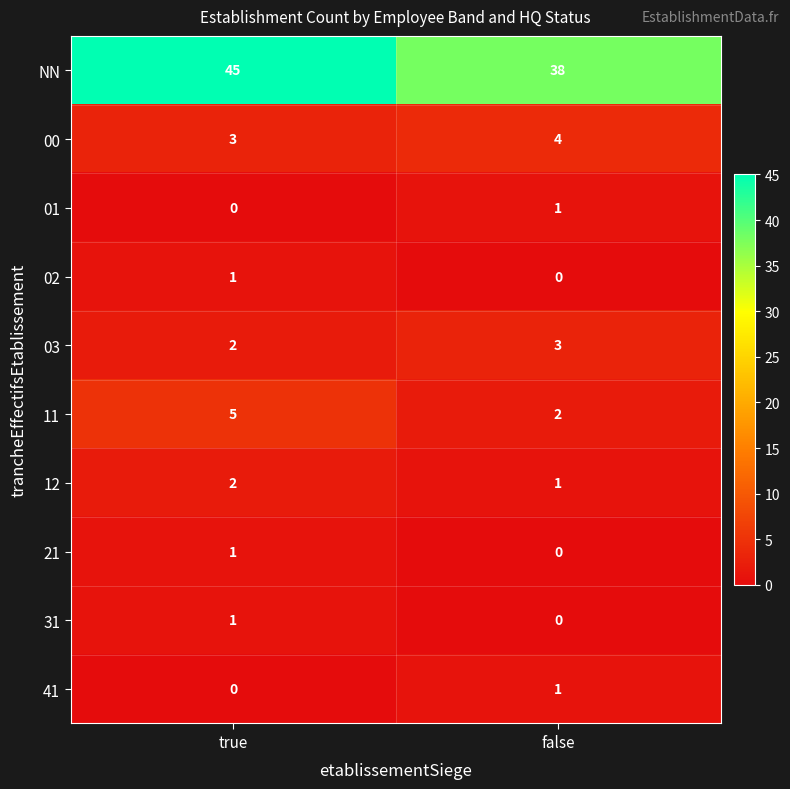

Rank the categories by 02 value from highest to lowest.

true, false